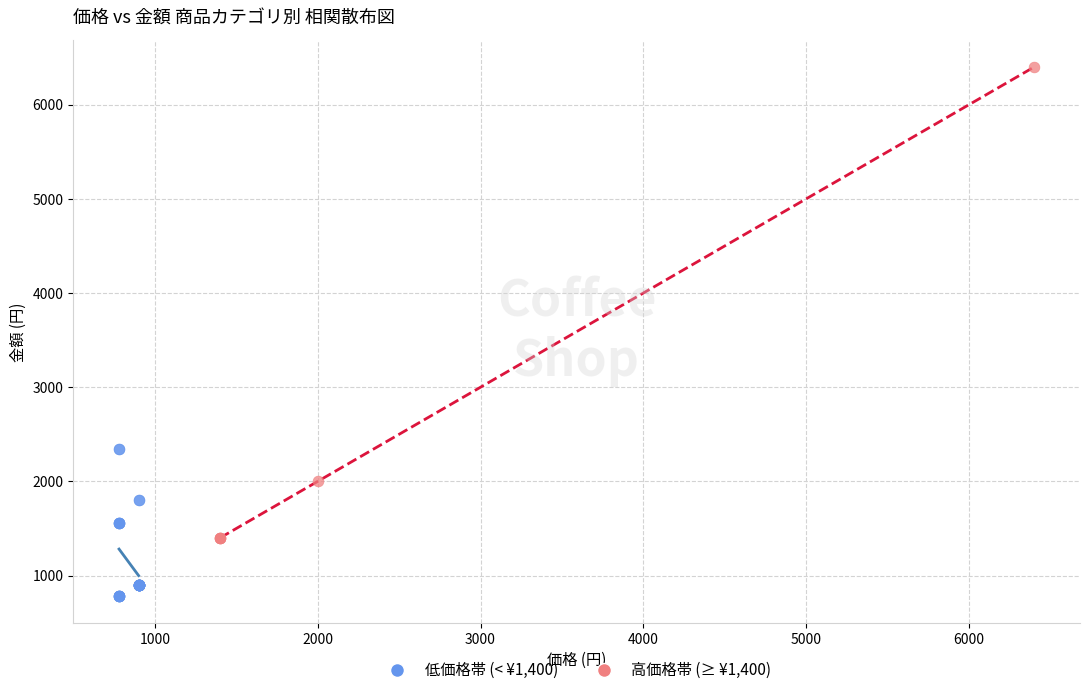

Which series reaches the minimum Y coordinate?

低価格帯 (< ¥1,400)